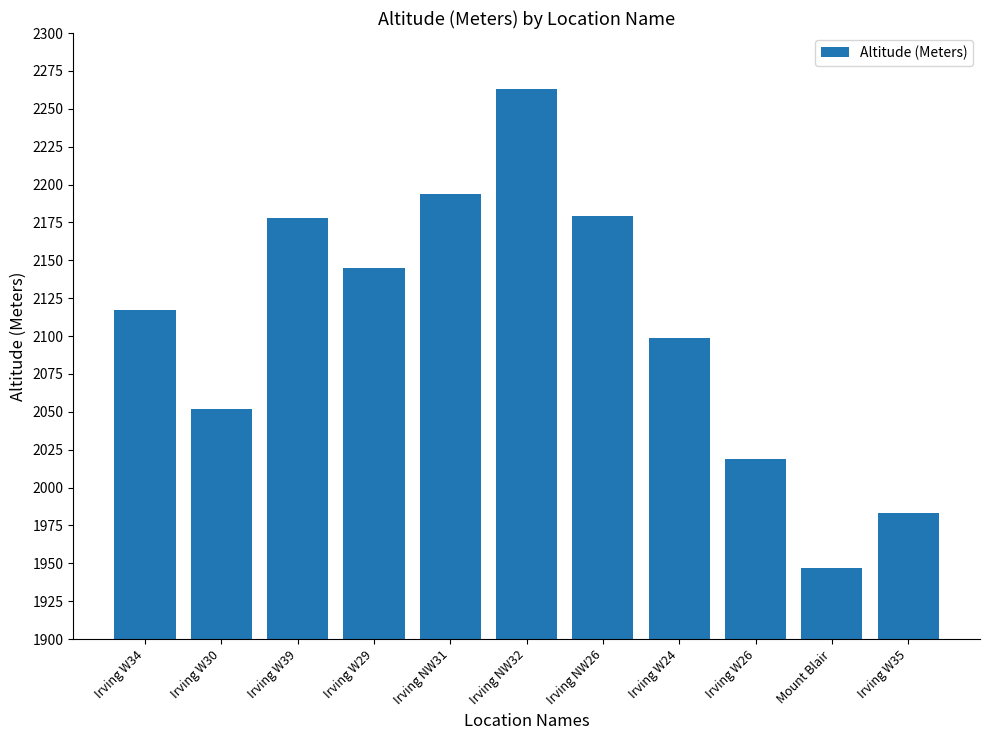

Which category has the lowest value across all series?

Mount Blair